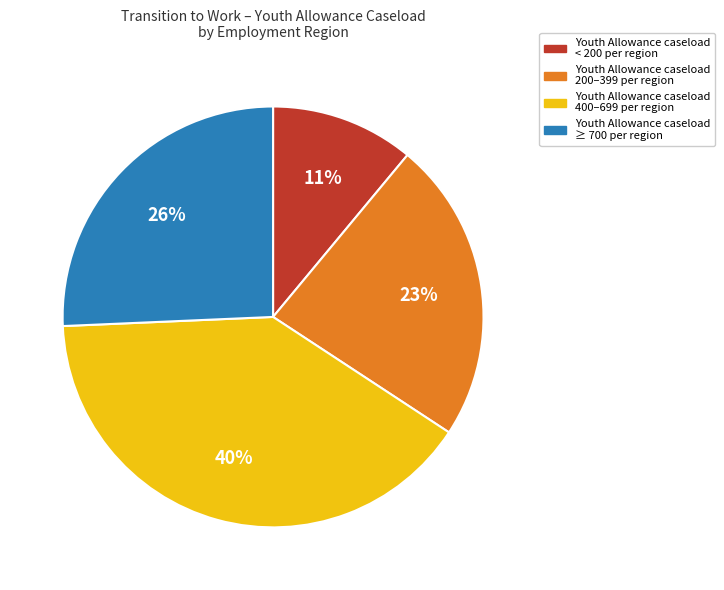

Is there any slice that represents more than half of the pie?

No